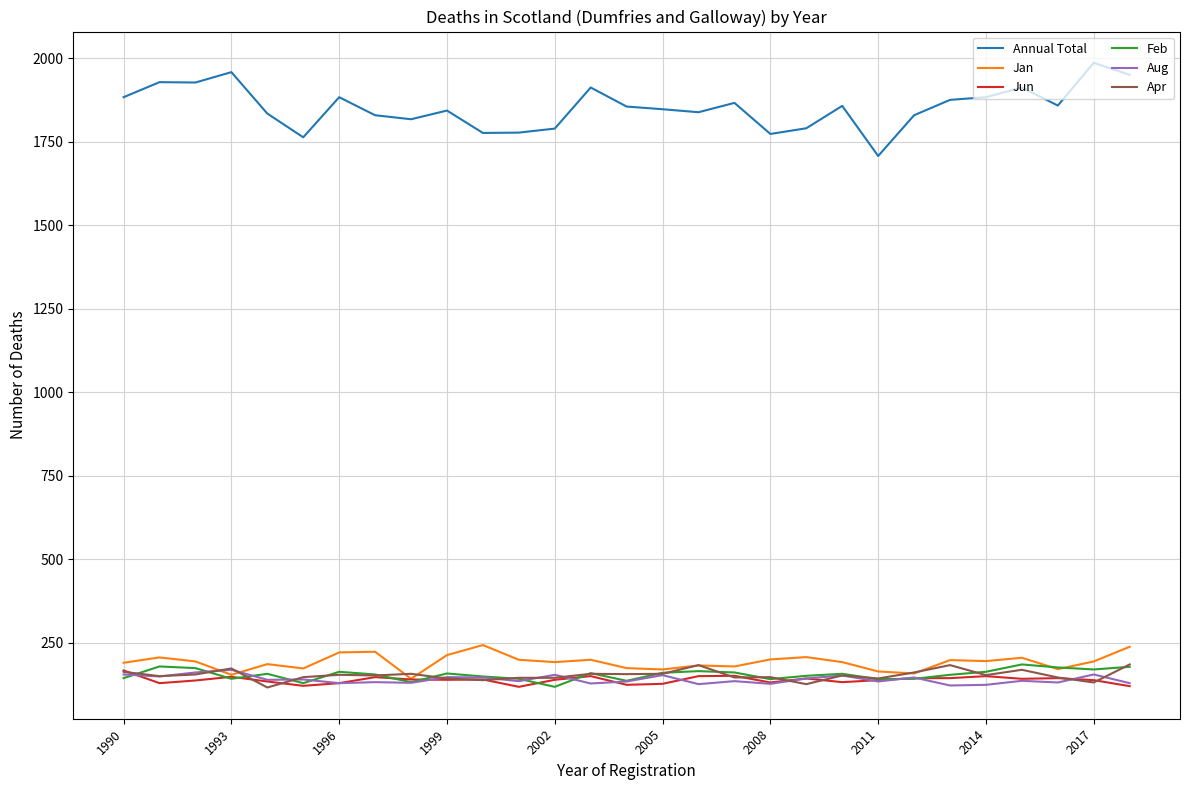

After their last crossing, which series has the higher values: Jun or Feb?

Feb